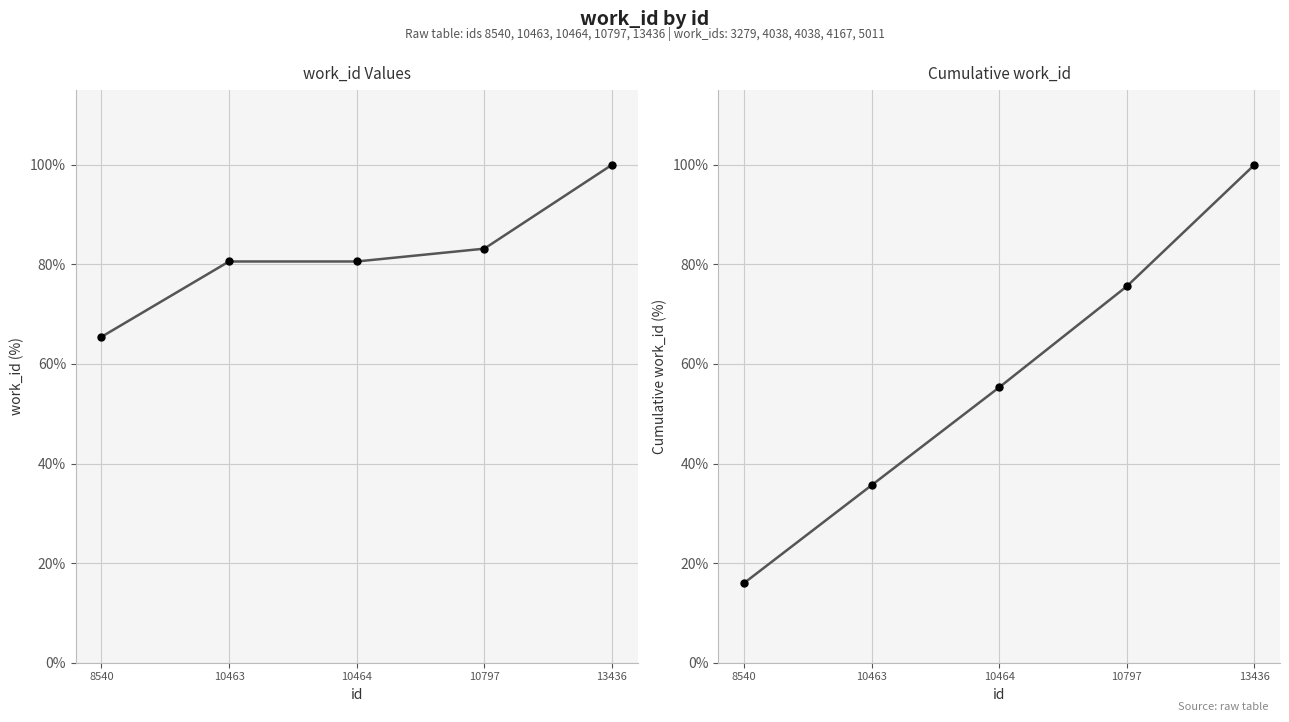

What are all the series names shown in the legend?

work_id, work_id (cumulative)